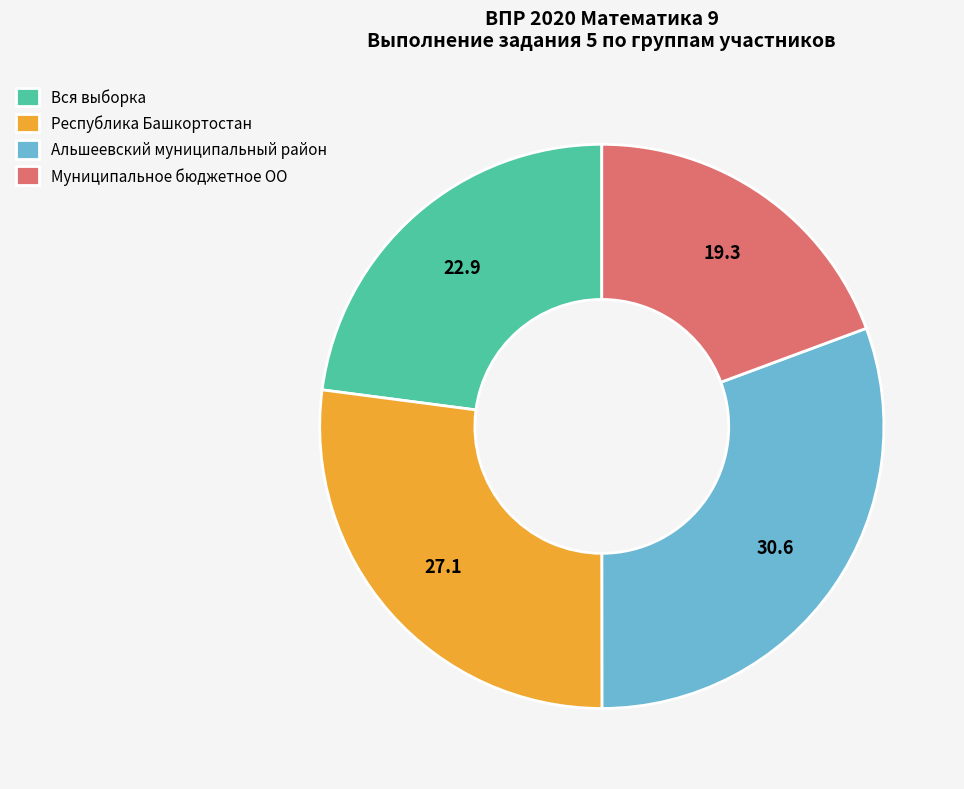

Does any single category account for the majority?

No